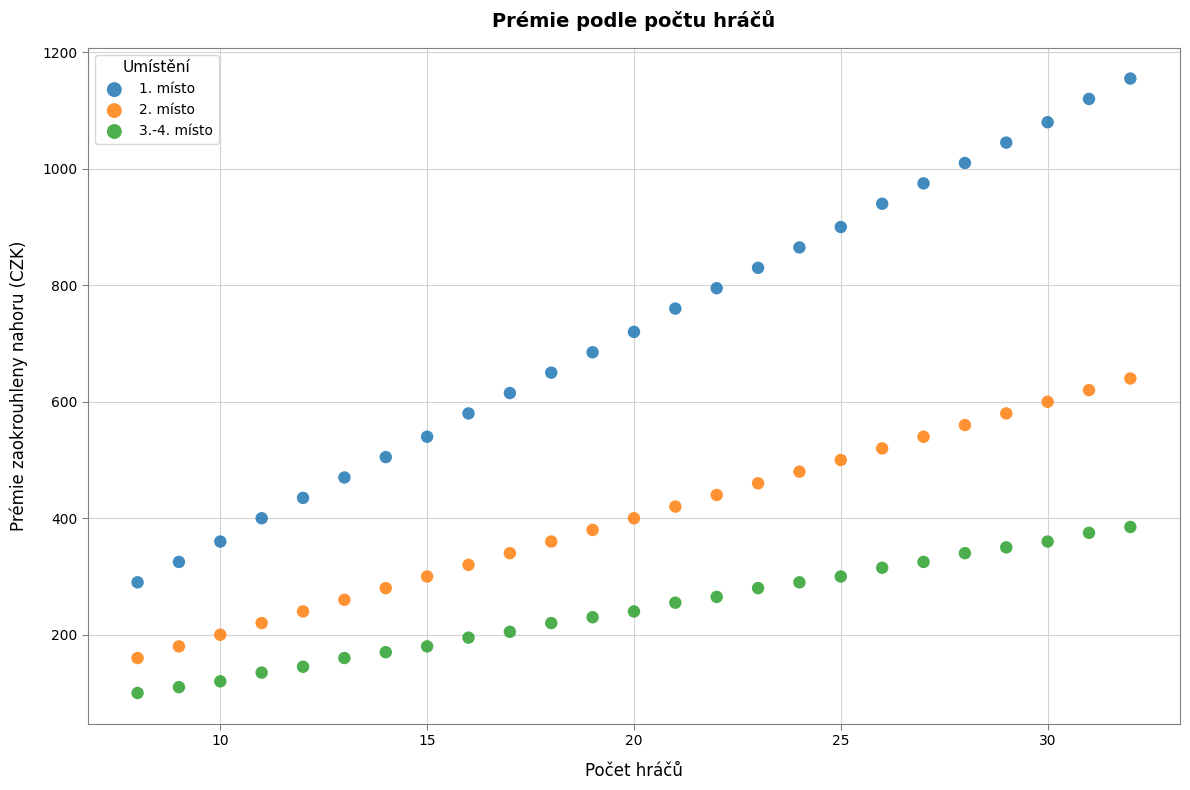

Which series has the largest Y range (max minus min)?

1. místo